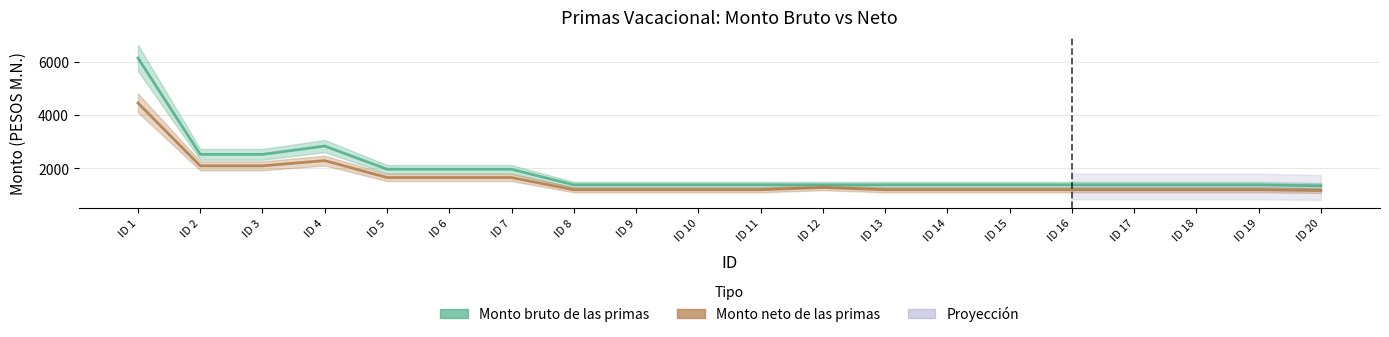

What is the lowest value of the Monto neto de las primas series?

1173.0